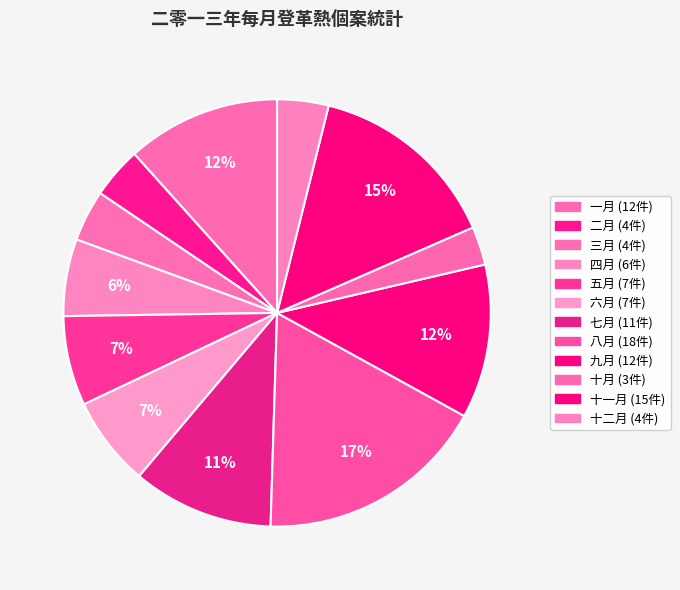

To the nearest percent, what is the difference between the 一月 and 四月 slice percentages?

6%